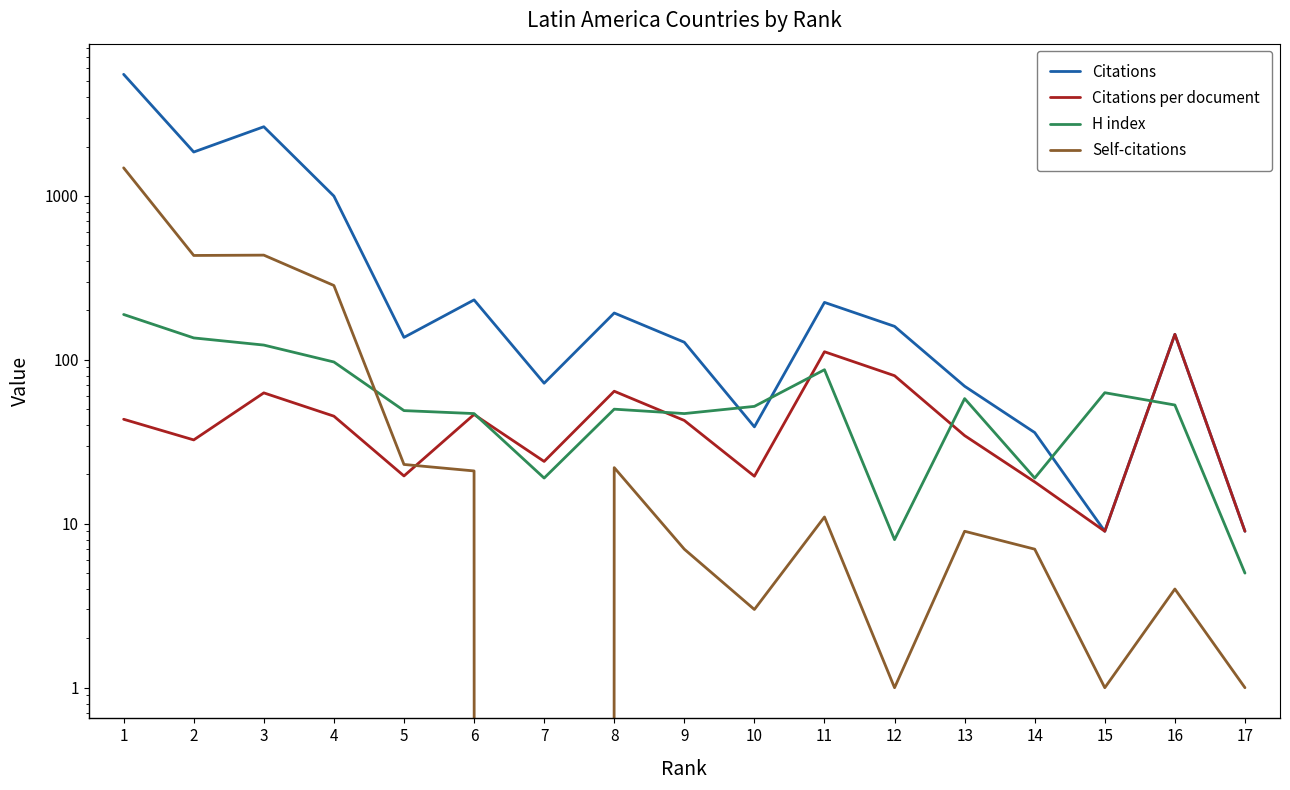

Between 7 and 16, which series saw the biggest shift?

Citations per document